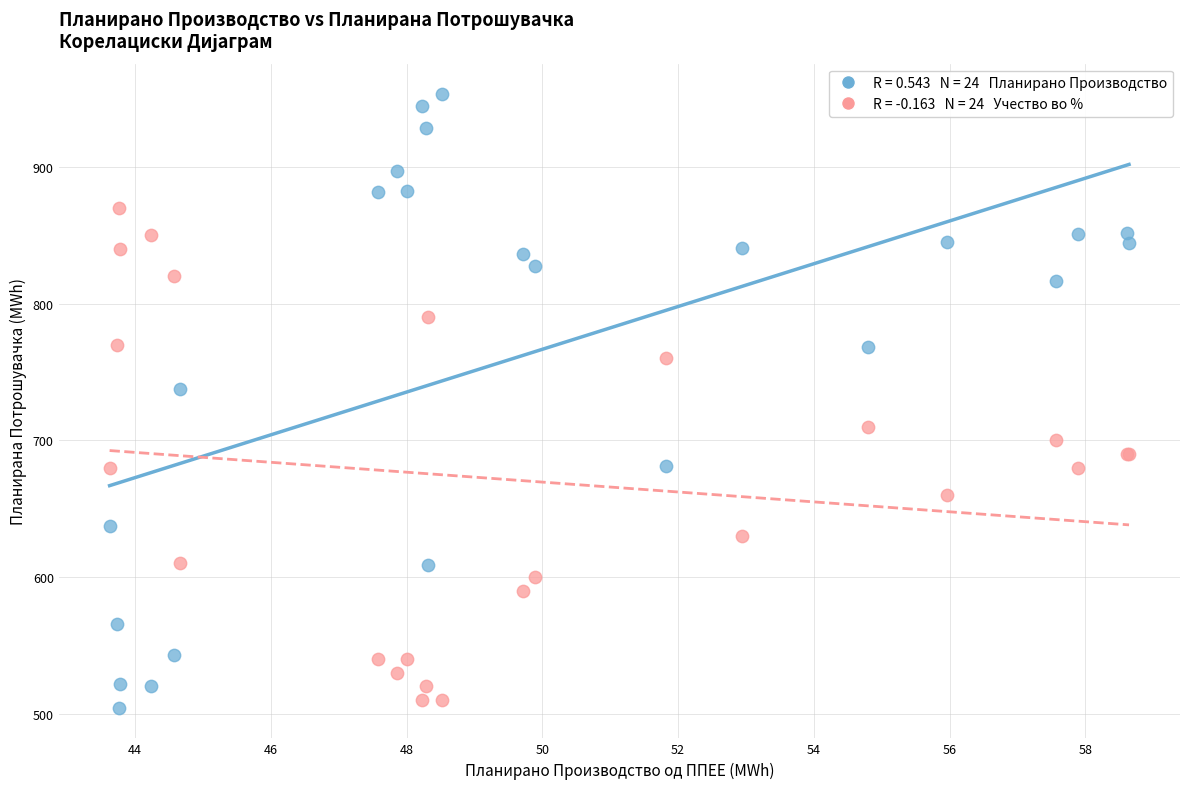

Across all series, what Y value is closest to 728?

737.2